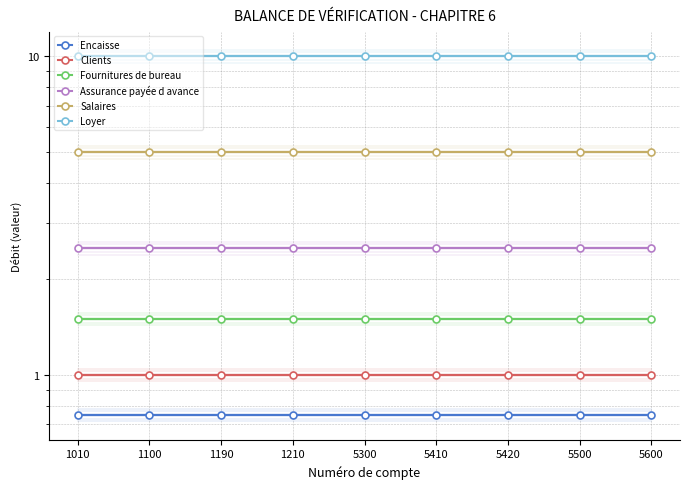

Reading right to left, extract all data points from this chart.

Encaisse: 0.8	0.8	0.8	0.8	0.8	0.8	0.8	0.8	0.8
Clients: 1.0	1.0	1.0	1.0	1.0	1.0	1.0	1.0	1.0
Fournitures de bureau: 1.5	1.5	1.5	1.5	1.5	1.5	1.5	1.5	1.5
Assurance payée d avance: 2.5	2.5	2.5	2.5	2.5	2.5	2.5	2.5	2.5
Salaires: 5.0	5.0	5.0	5.0	5.0	5.0	5.0	5.0	5.0
Loyer: 10.0	10.0	10.0	10.0	10.0	10.0	10.0	10.0	10.0